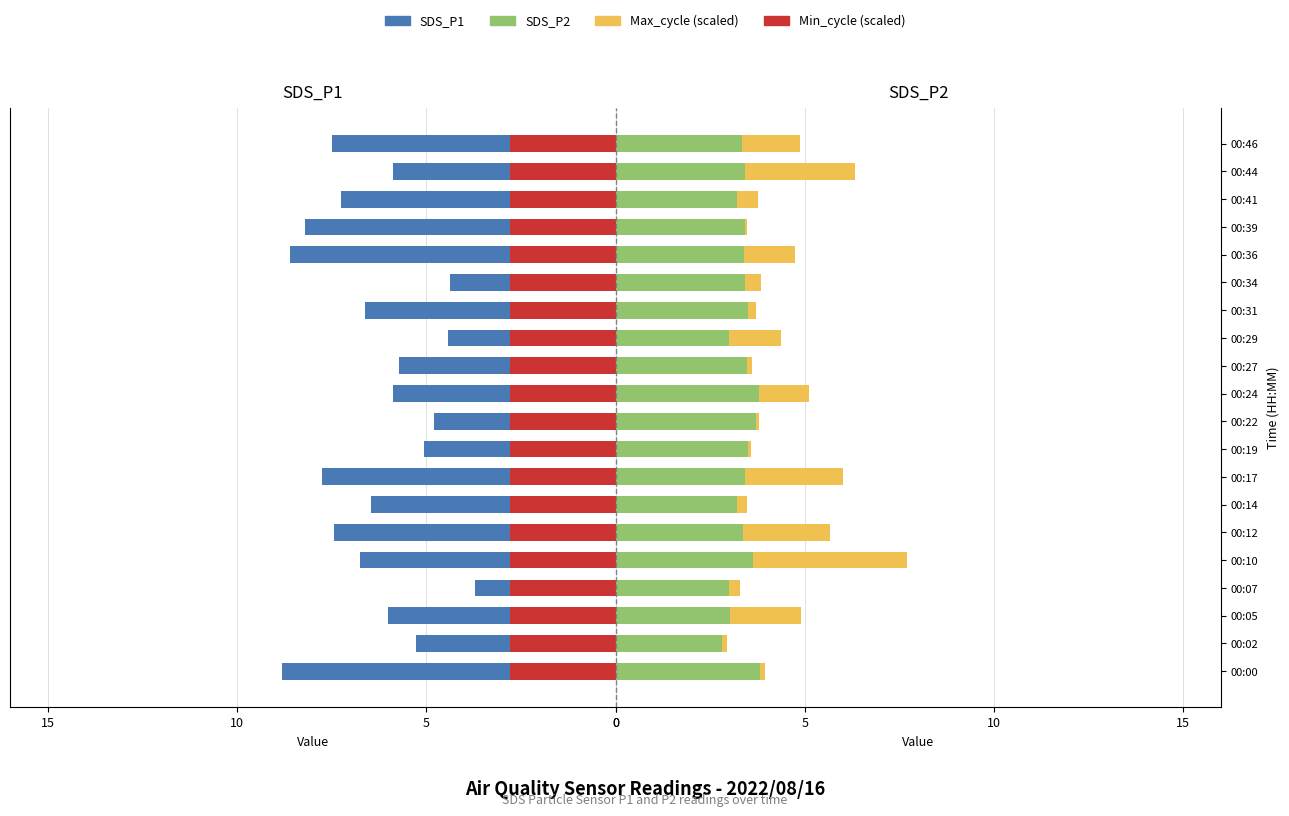

Is it true that Min_cycle equals -9.6 at 00:10?

True